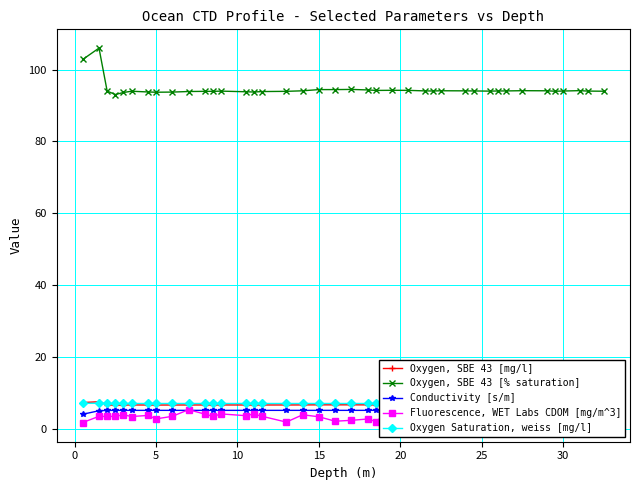

What is the maximum value for Fluorescence, WET Labs CDOM [mg/m^3]?

5.4